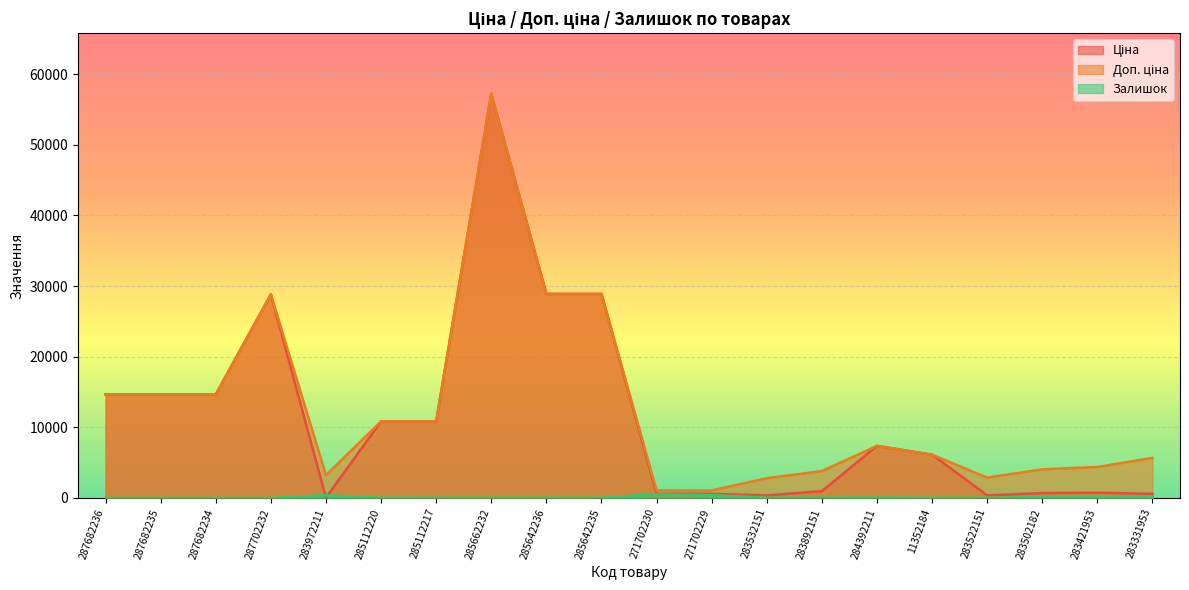

Which series has the largest total across all categories?

Доп. ціна